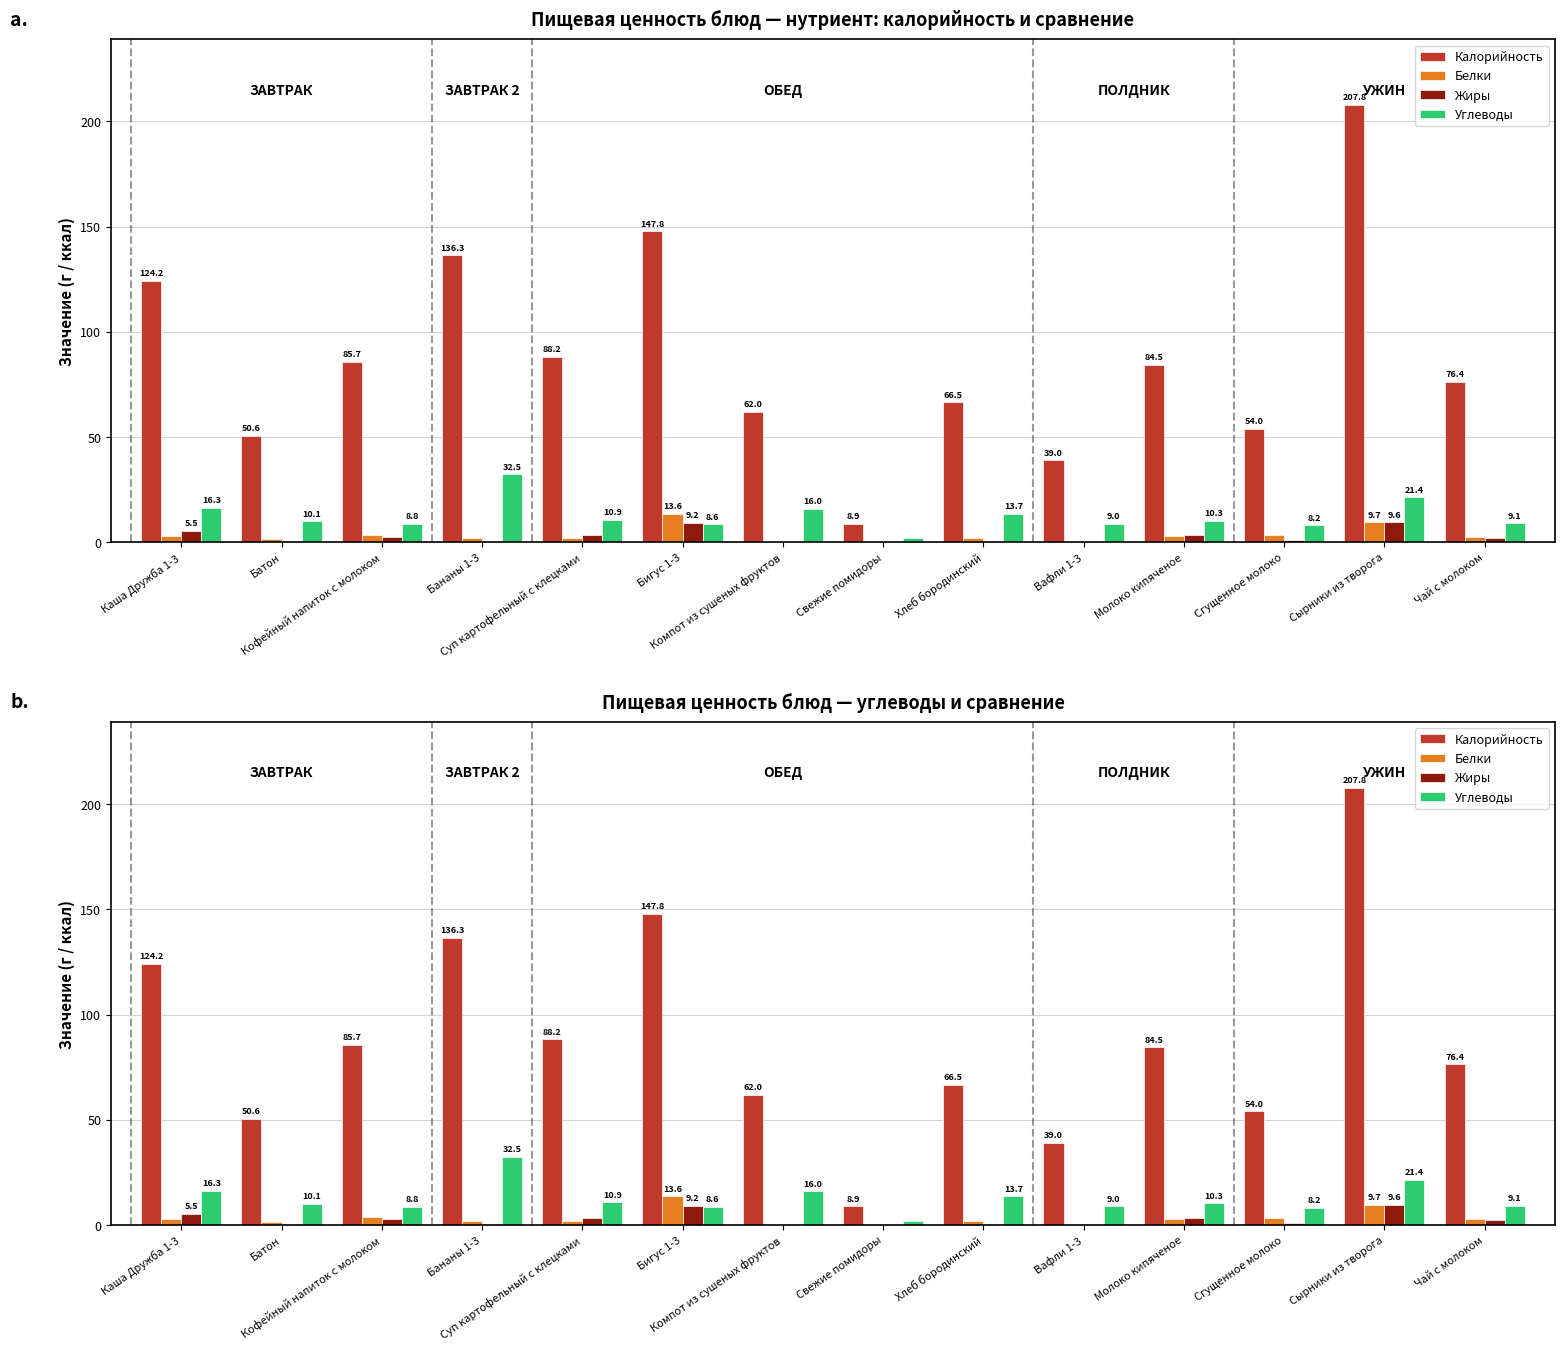

Where does the Белки series first go above 2?

Каша Дружба 1-3